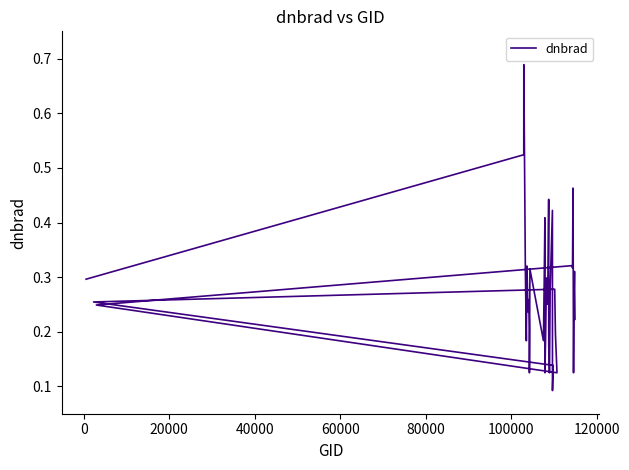

Reading right to left, transcribe all the data shown in this chart.

0.2	0.3	0.3	0.1	0.5	0.3	0.3	0.2	0.1	0.2	0.3	0.3	0.1	0.1	0.4	0.3	0.1	0.2	0.4	0.3	0.3	0.3	0.3	0.2	0.1	0.4	0.3	0.2	0.3	0.1	0.2	0.3	0.2	0.3	0.3	0.2	0.3	0.7	0.5	0.3